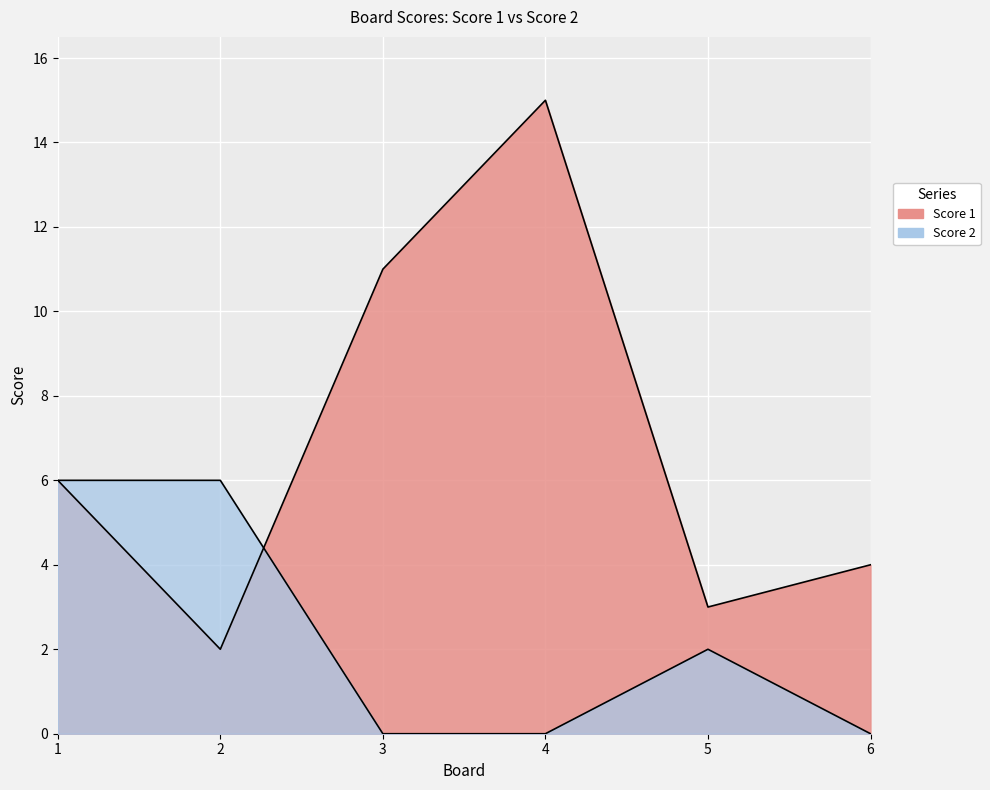

Which category has the highest value in the Score 2 series?

1